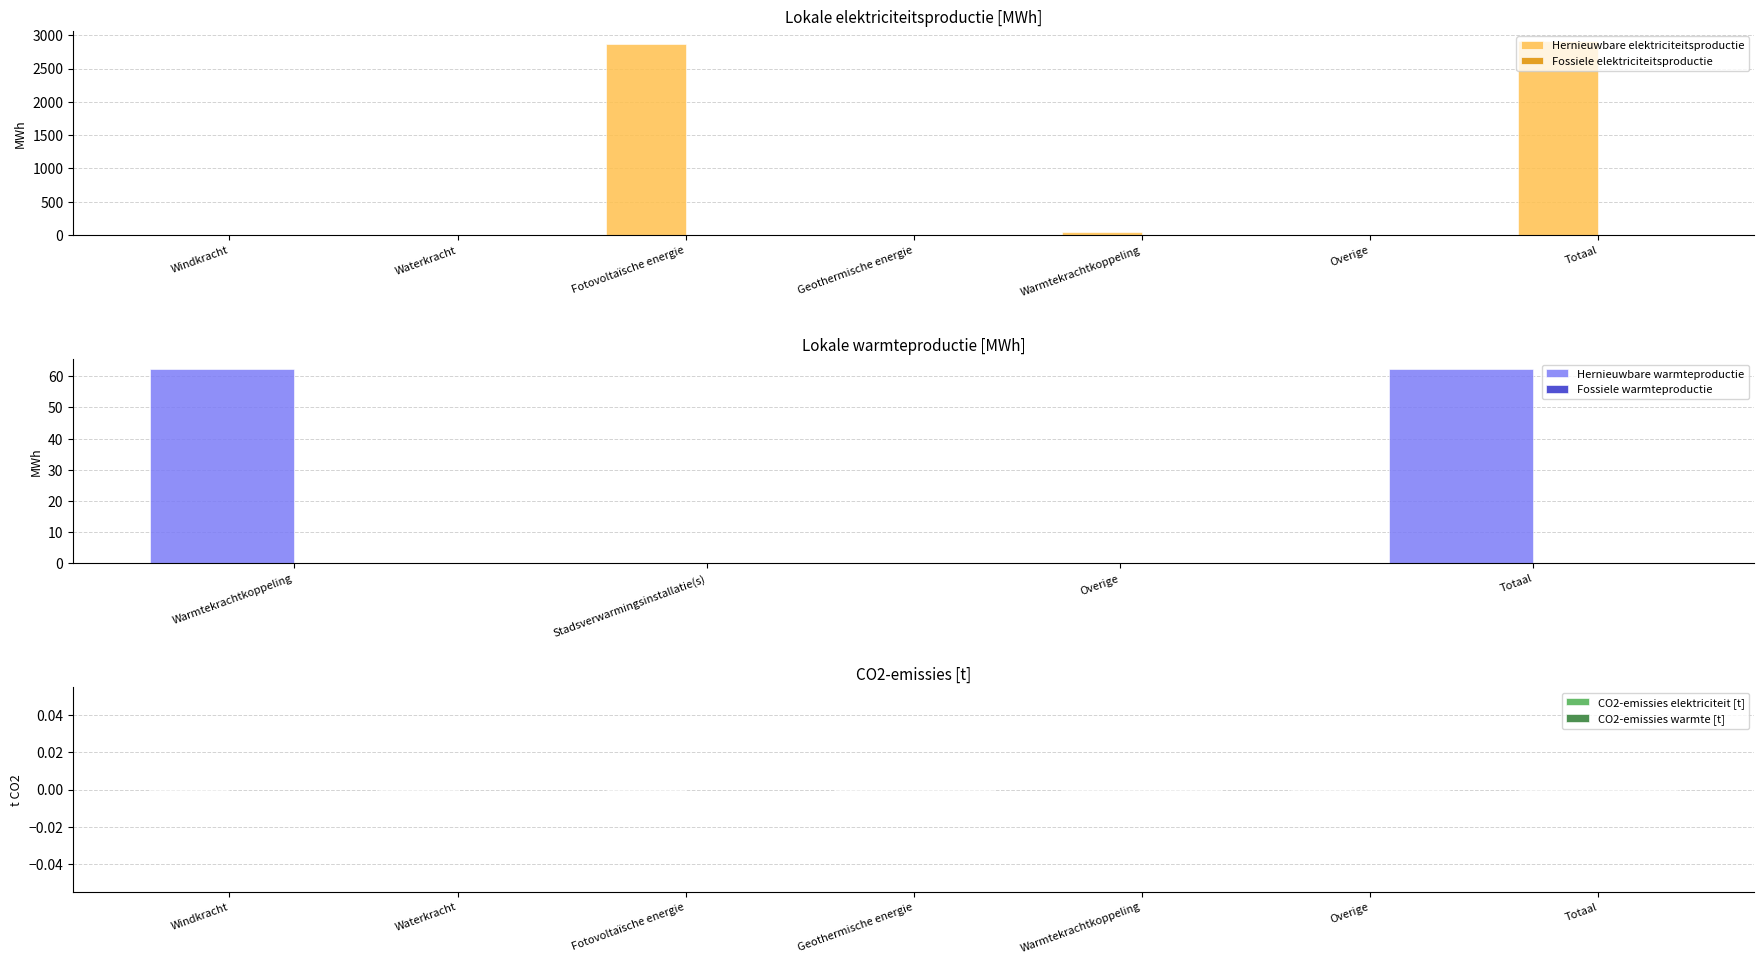

Reading left to right, what are all the values shown in this chart?

0.0	0.0	2875.7	0.0	43.6	0.0	2919.4